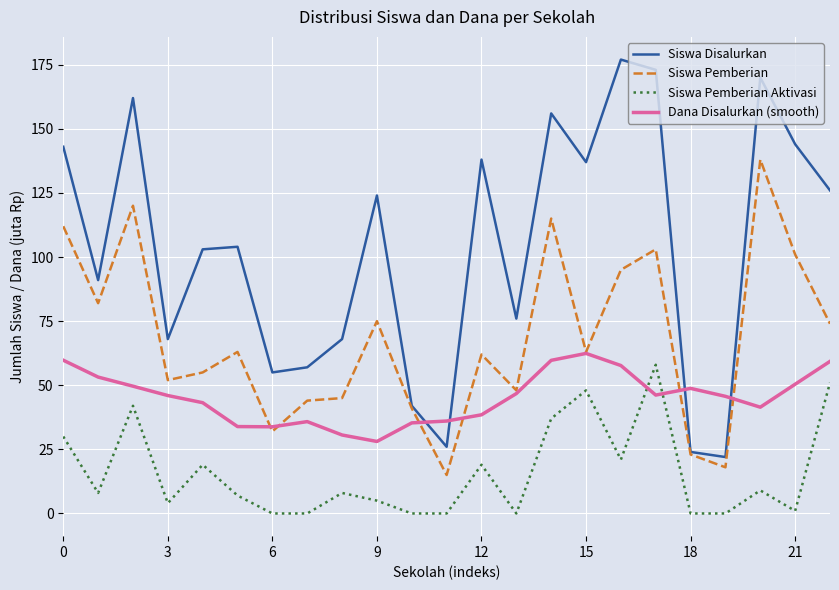

What is the maximum value for Dana Disalurkan (smooth)?

62.4